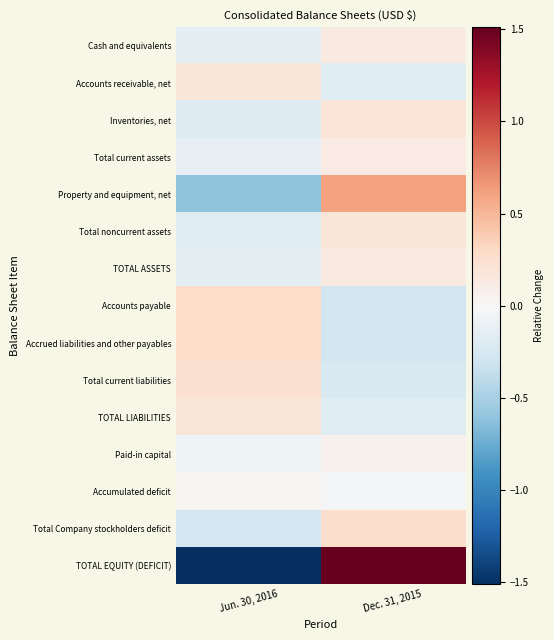

What is the greatest value displayed?

1.5